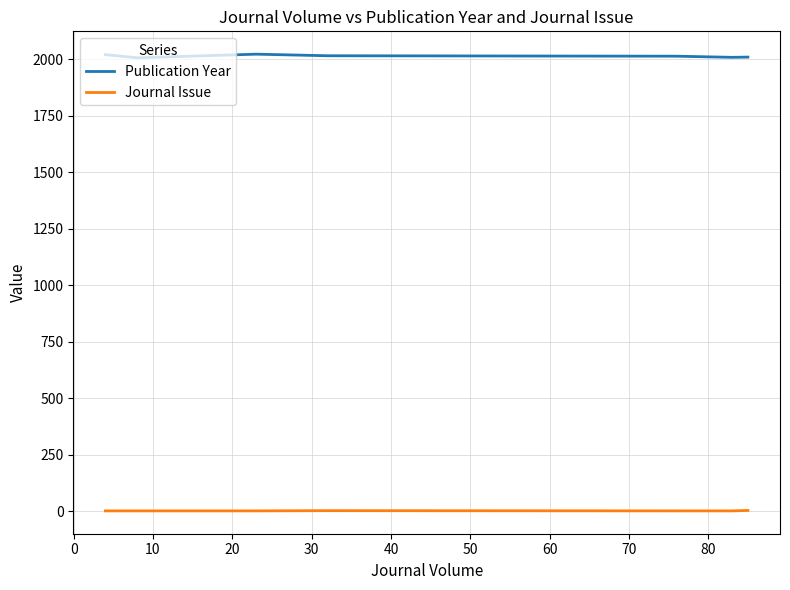

Between 10 and 50, which series saw the biggest shift?

Publication Year